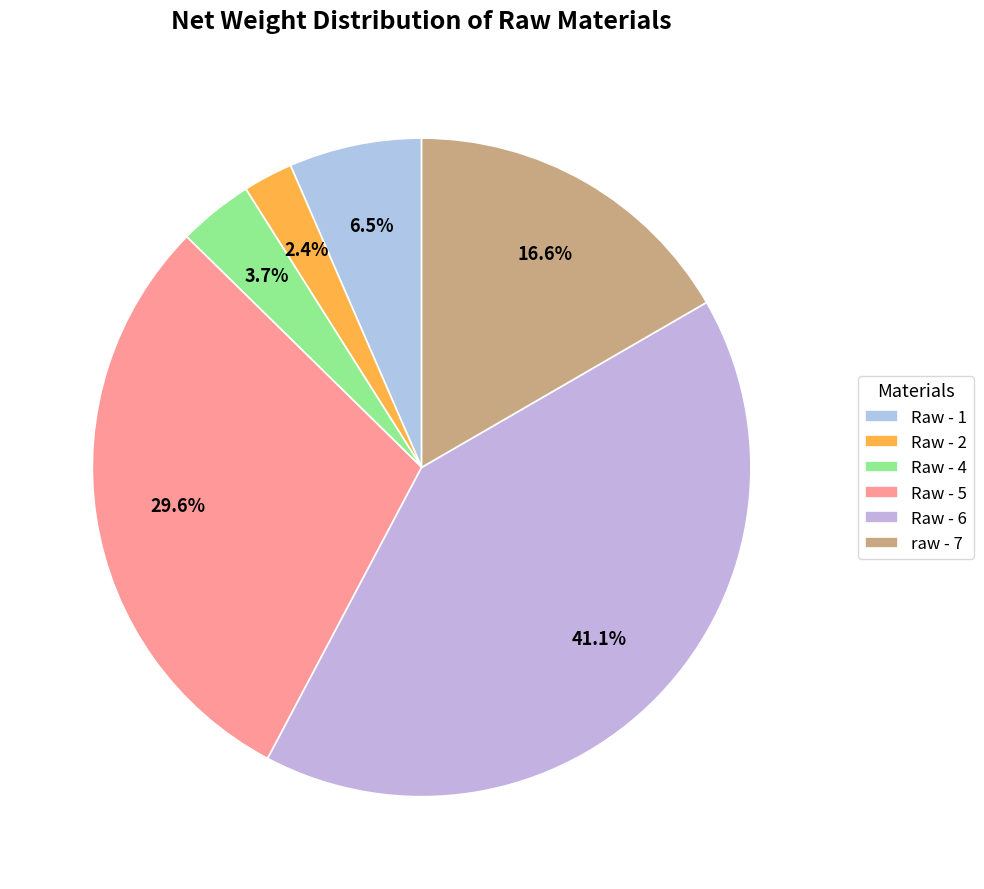

Is it true that Raw - 2 is 2% of the pie?

True